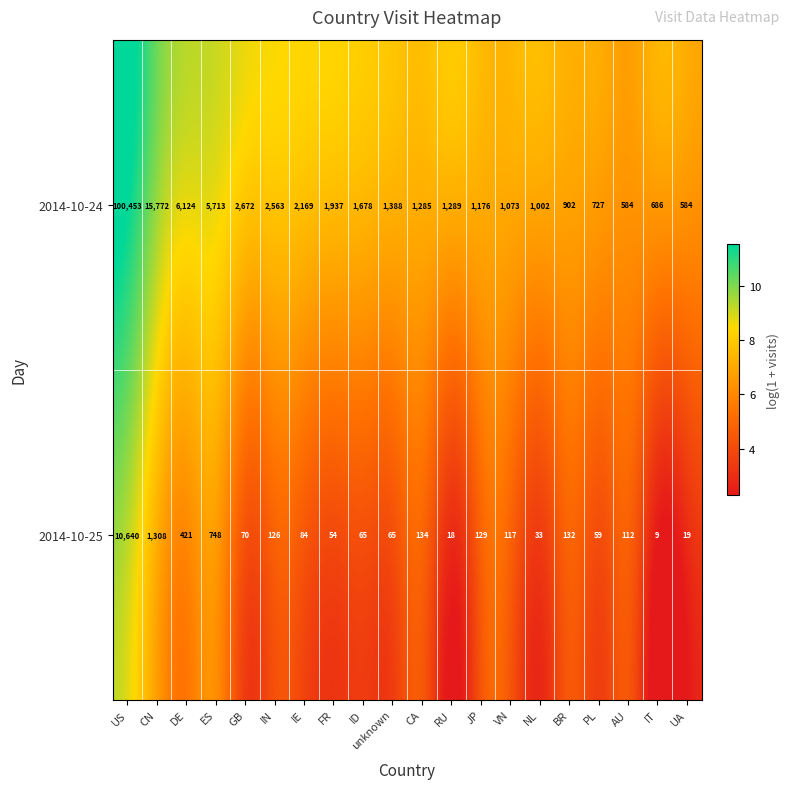

At which category does the chart reach its peak across all series?

US